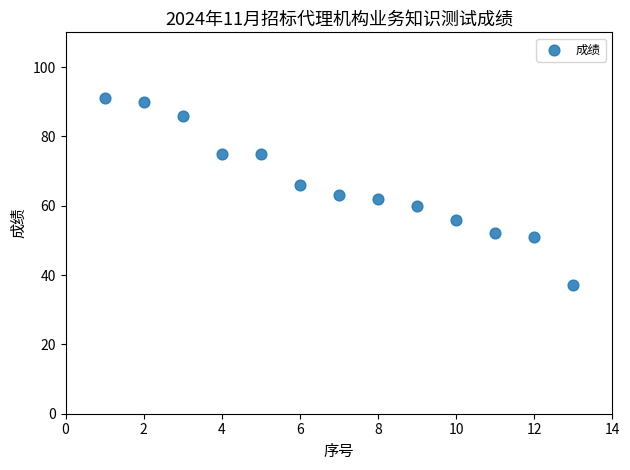

What is the range of Y values (max minus min)?

54